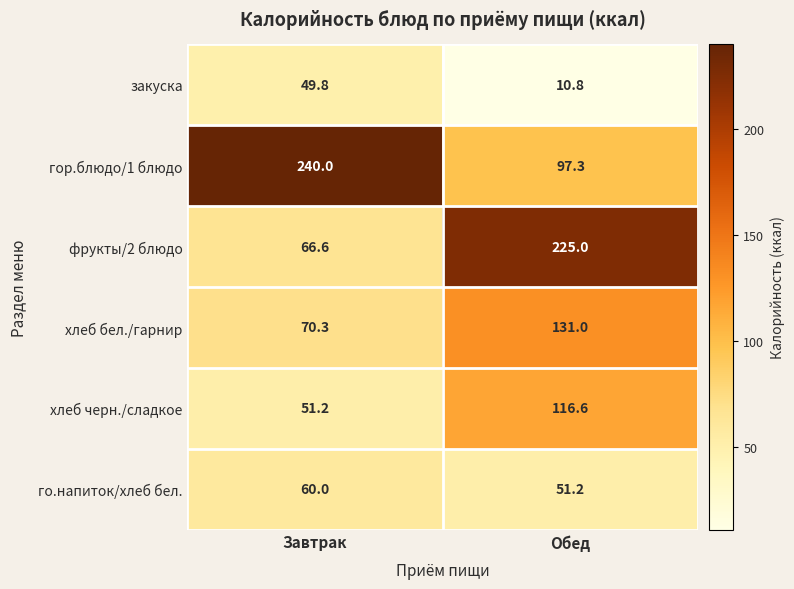

Reading left to right, transcribe all the data shown in this chart.

закуска: Завтрак=49.8	Обед=10.8
гор.блюдо/1 блюдо: Завтрак=240.0	Обед=97.3
фрукты/2 блюдо: Завтрак=66.6	Обед=225.0
хлеб бел./гарнир: Завтрак=70.3	Обед=131.0
хлеб черн./сладкое: Завтрак=51.2	Обед=116.6
го.напиток/хлеб бел.: Завтрак=60.0	Обед=51.2